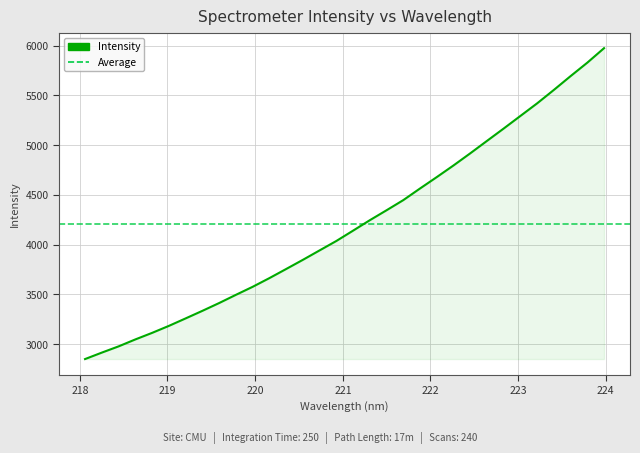

What is the minimum value shown in the chart?

2849.6